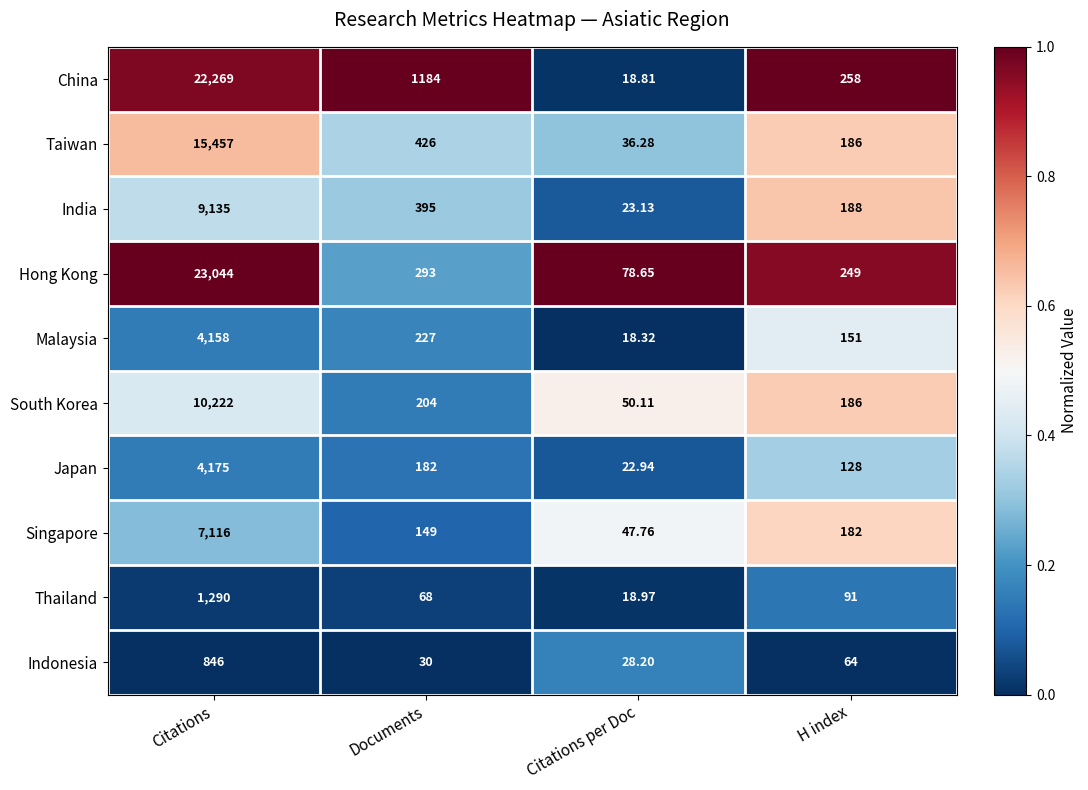

Which series has the largest range (max minus min)?

Hong Kong